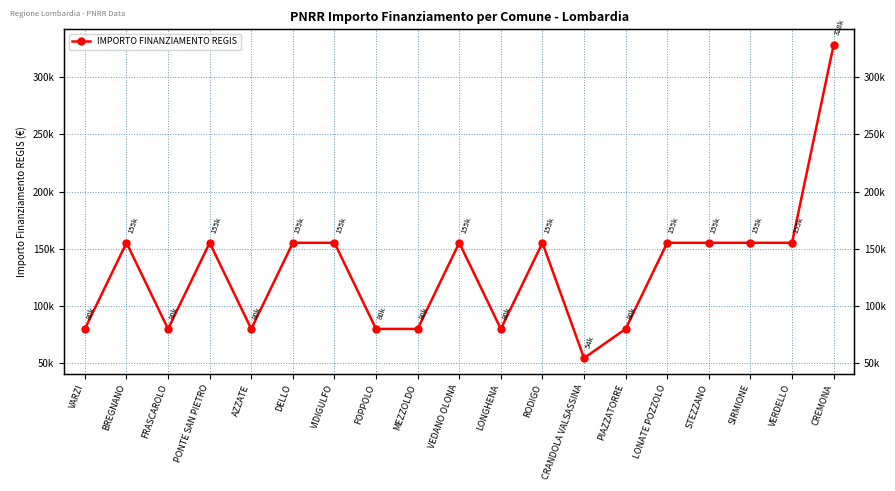

The chart shows a value of 155234 at DELLO. True or false?

True